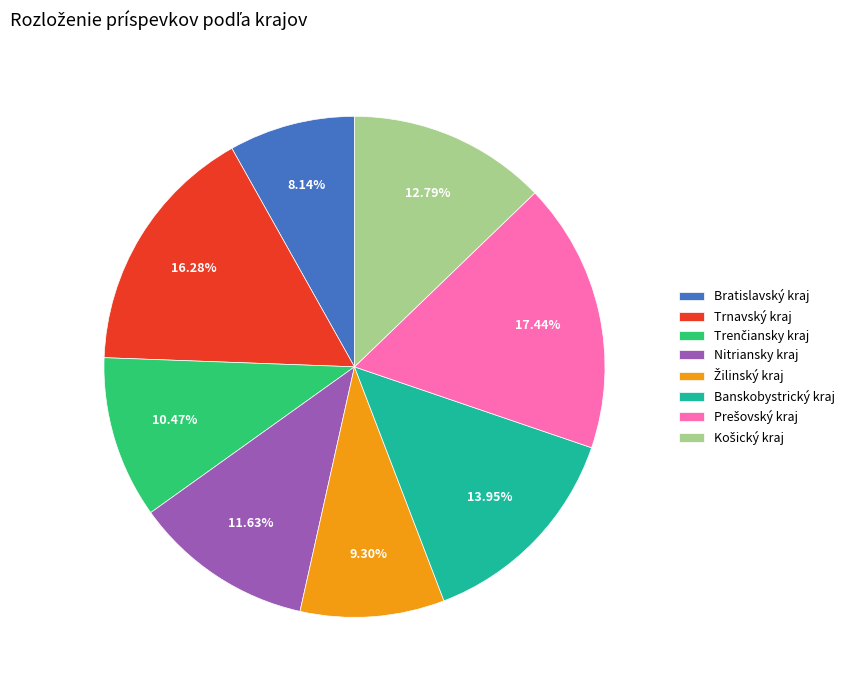

Which slice is the smallest?

Bratislavský kraj